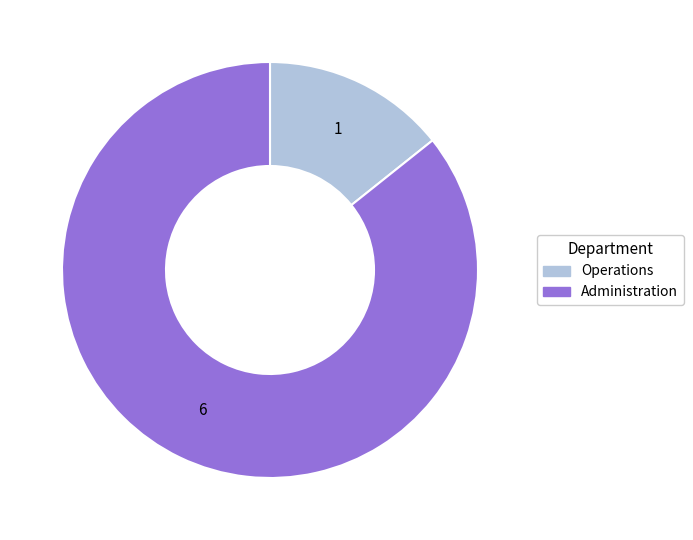

Is the sum of Administration and Operations greater than half?

Yes